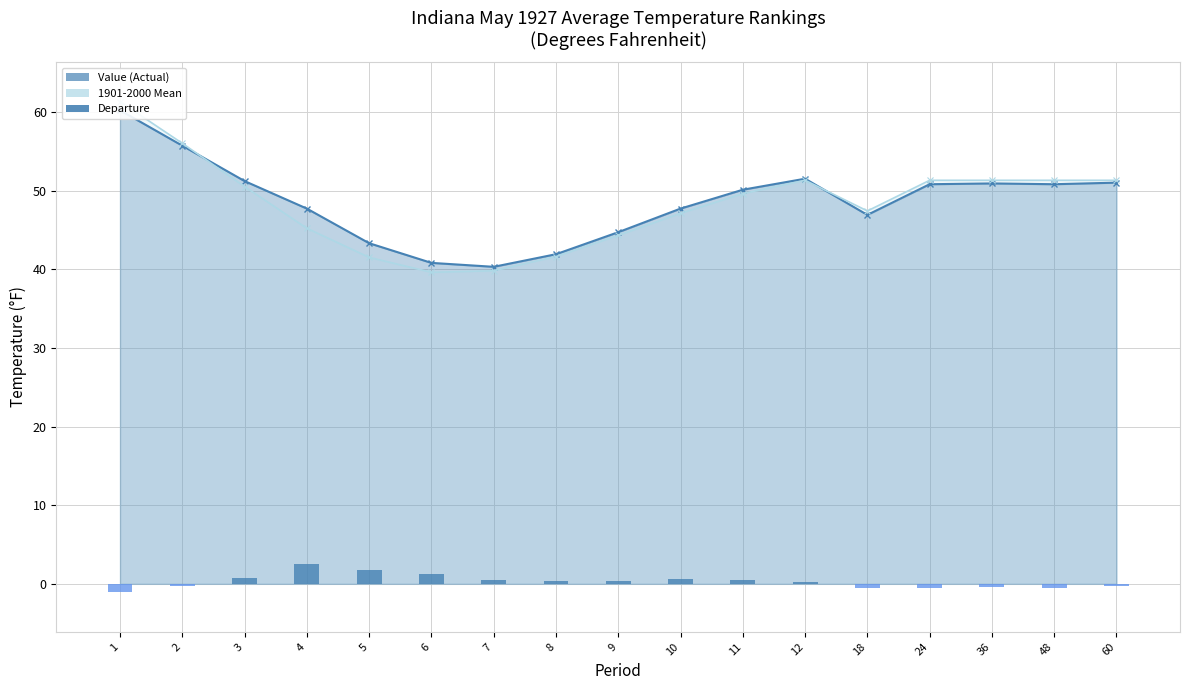

How many positive values are there?

10